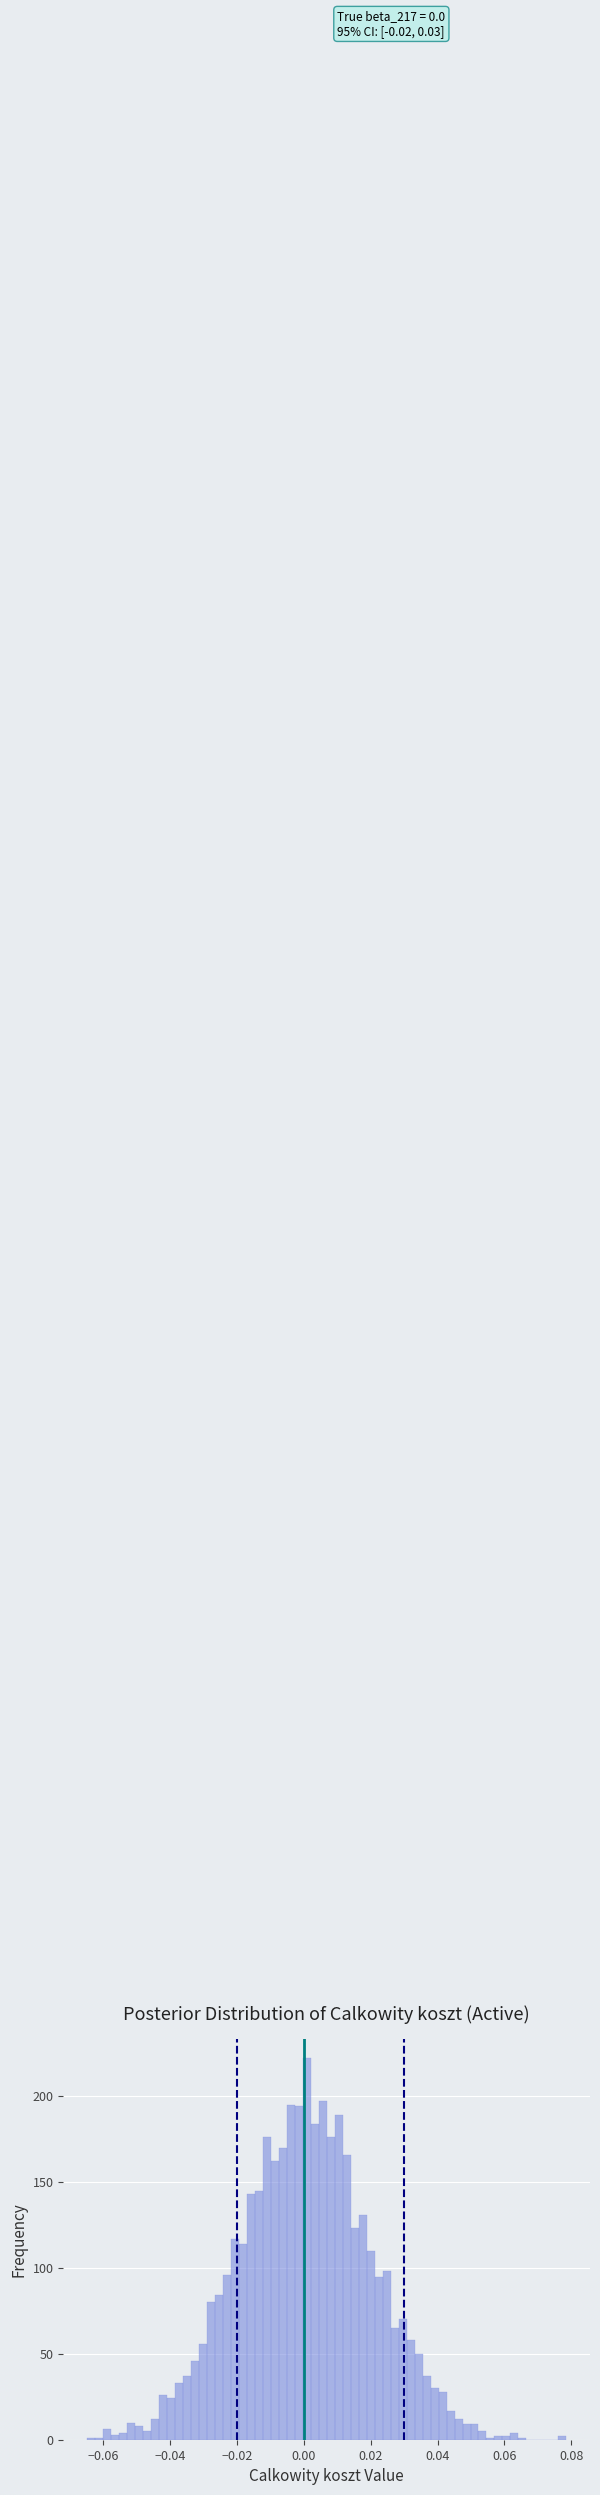

Around what value on the x-axis is the tallest bar? Give the approximate position of its centre, as read against the axis.

0.000